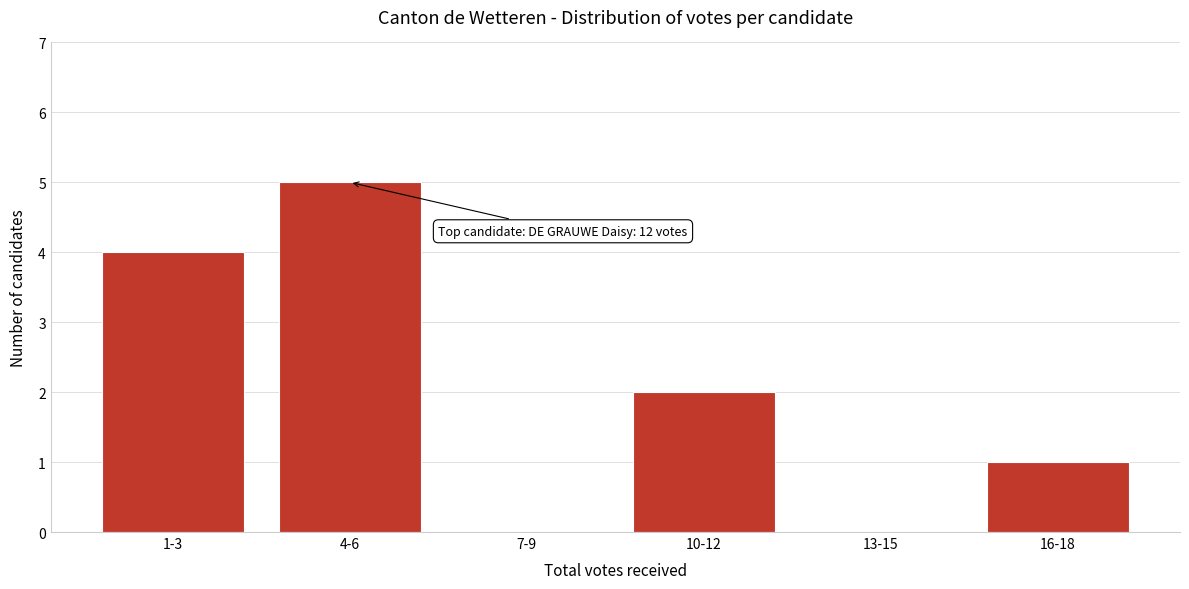

Reading left to right, transcribe all the data shown in this chart.

1-3=4	4-6=5	7-9=0	10-12=2	13-15=0	16-18=1